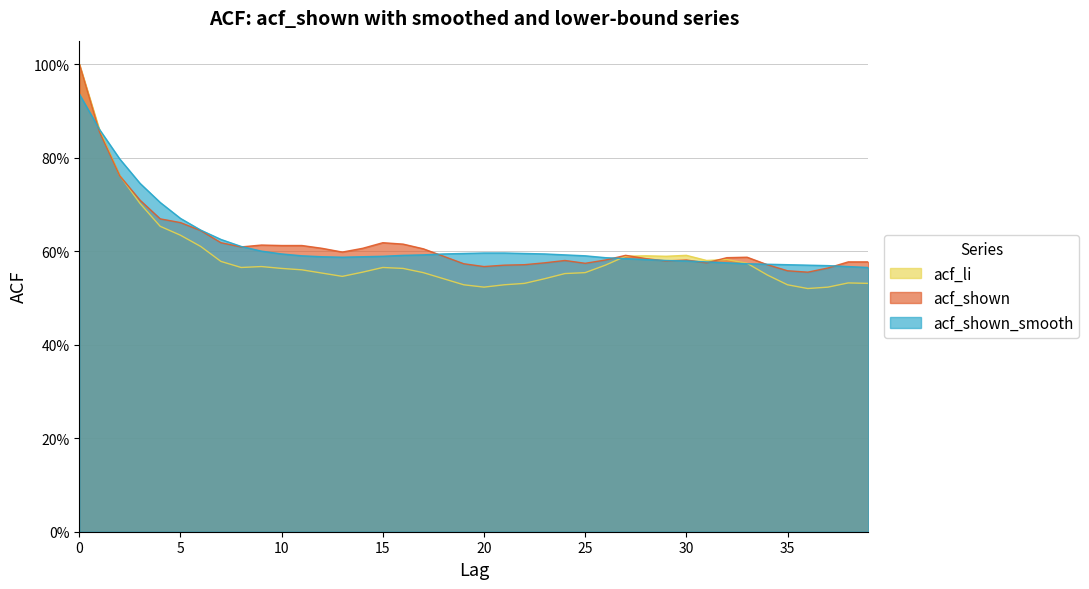

True or false: acf_li and acf_shown cross at least once.

True